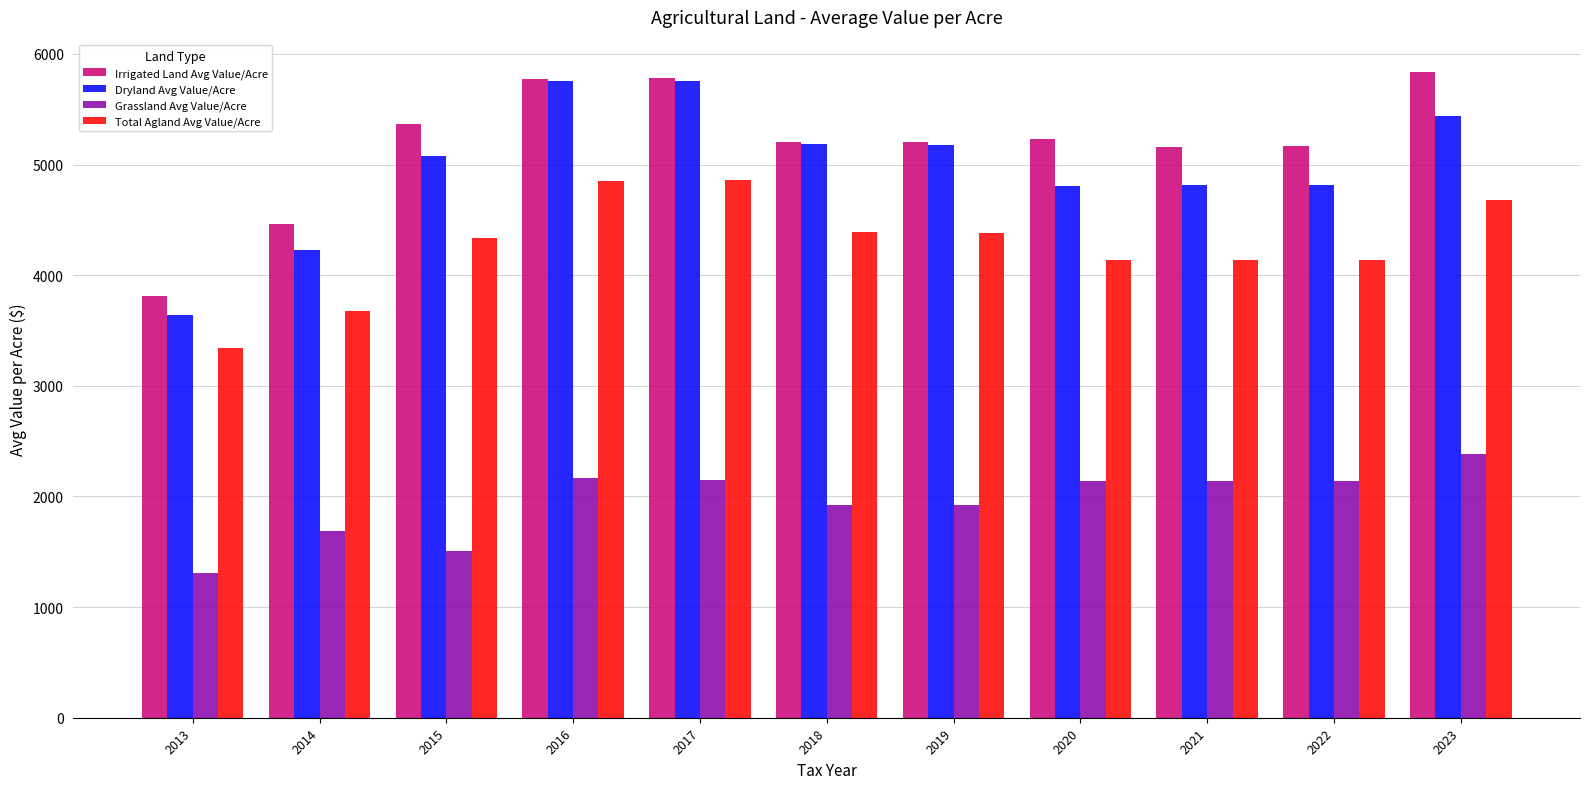

What is the spread (max minus min) of values at 2021?

3022.7